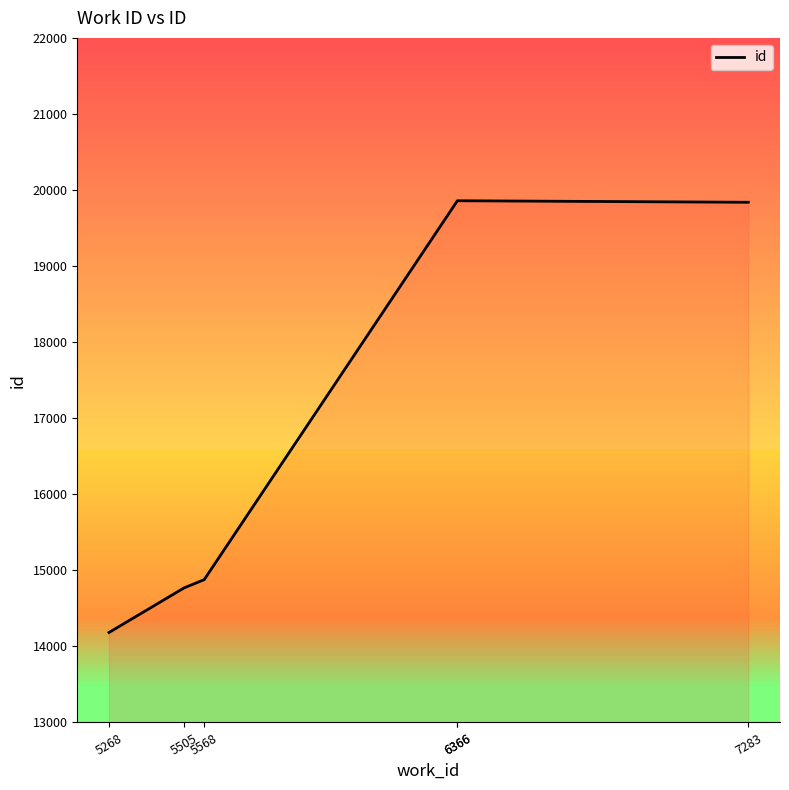

True or false: there are more than 0 points higher than both neighbors.

True